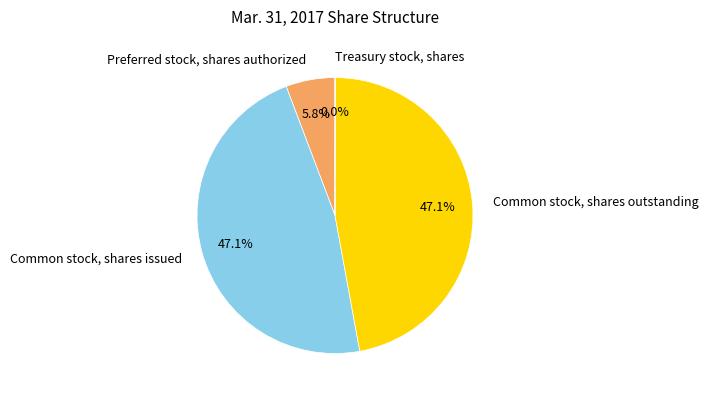

Between Preferred stock, shares authorized and Common stock, shares outstanding, which is larger?

Common stock, shares outstanding